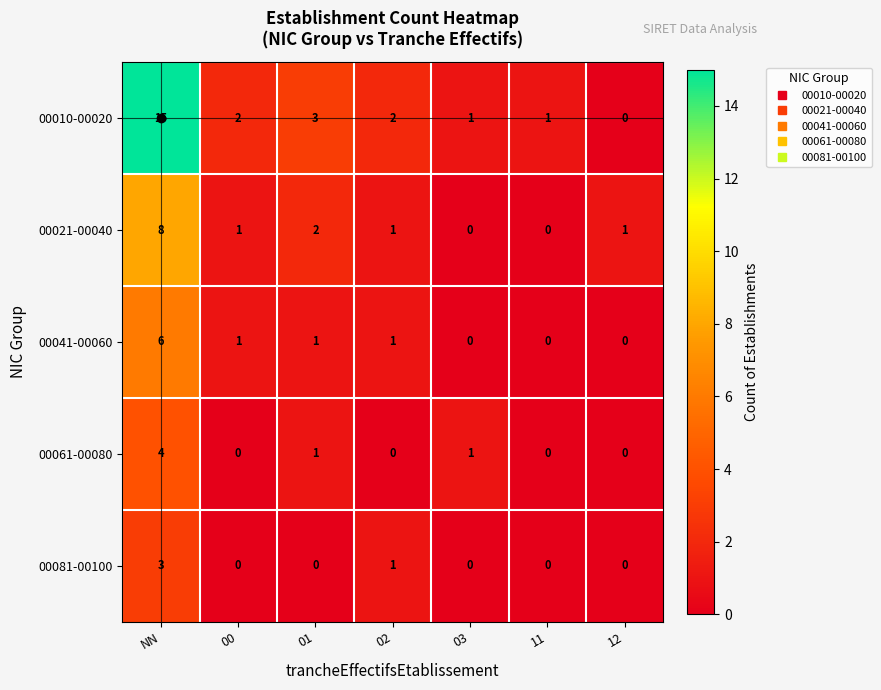

Rank the series by their maximum value, from highest to lowest.

00010-00020, 00021-00040, 00041-00060, 00061-00080, 00081-00100